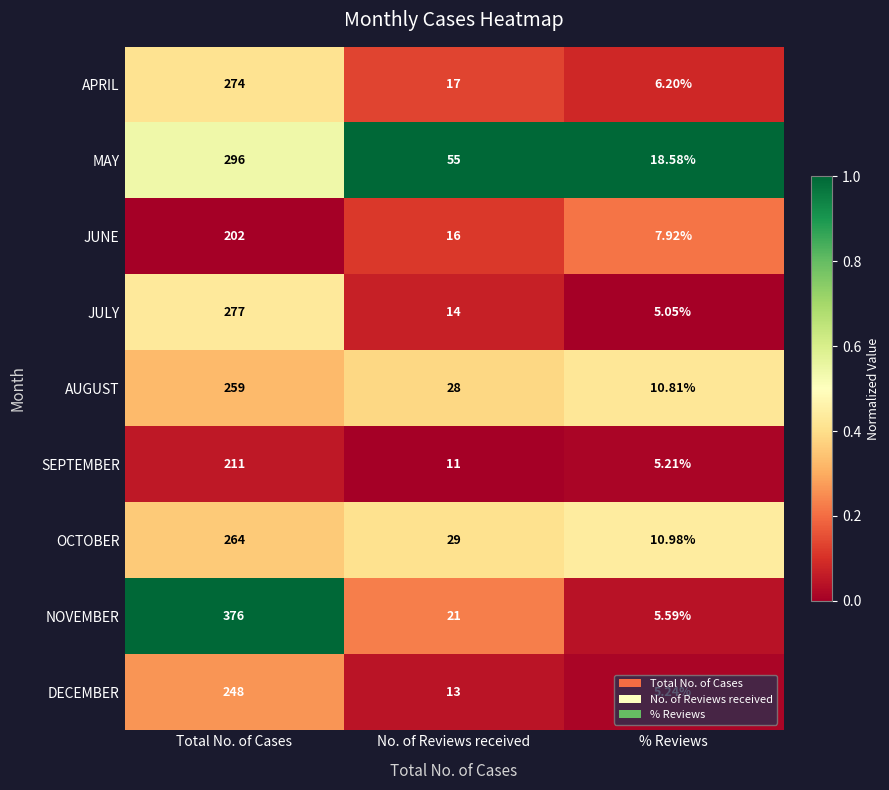

Which series has the largest total across all categories?

NOVEMBER